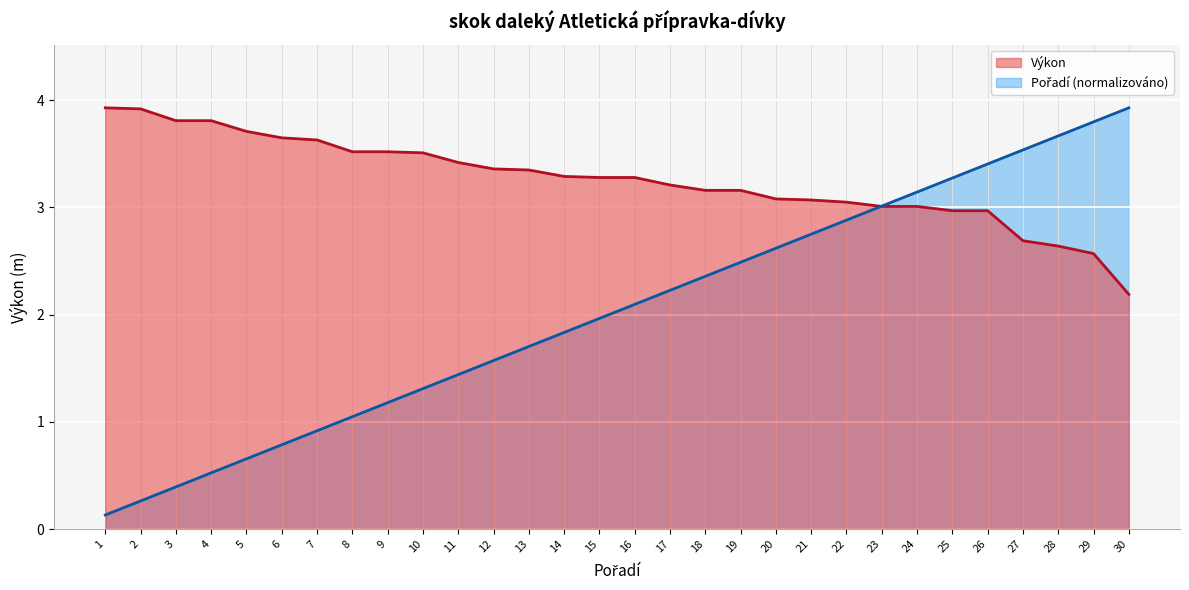

How many data points in Výkon are less than 3?

6